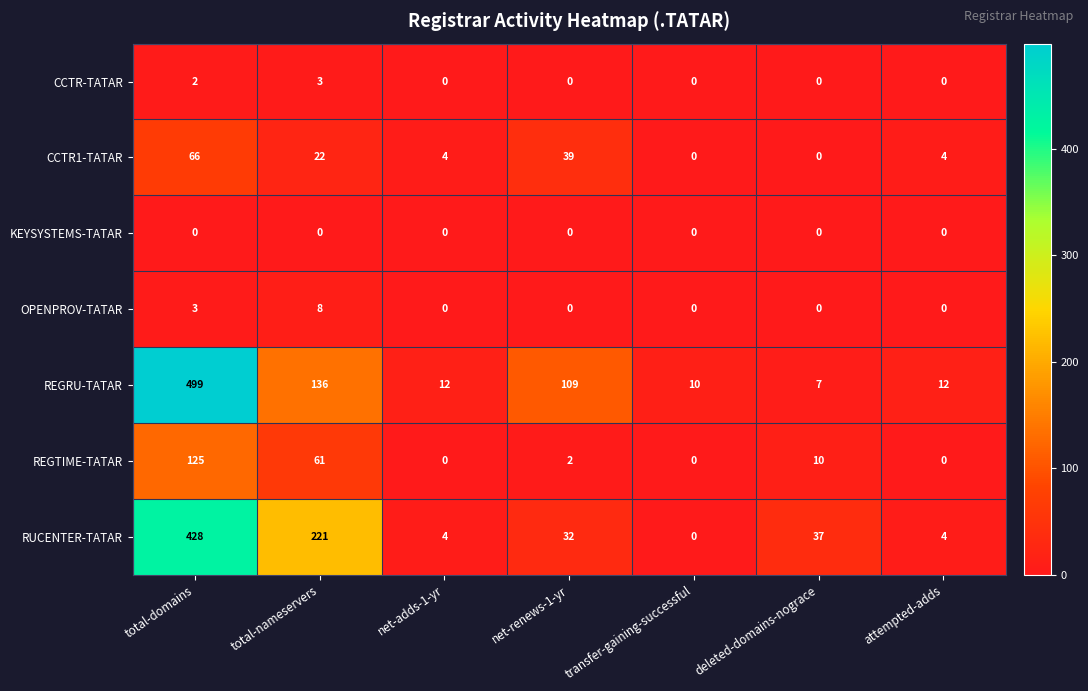

What is the maximum value shown in the chart?

499